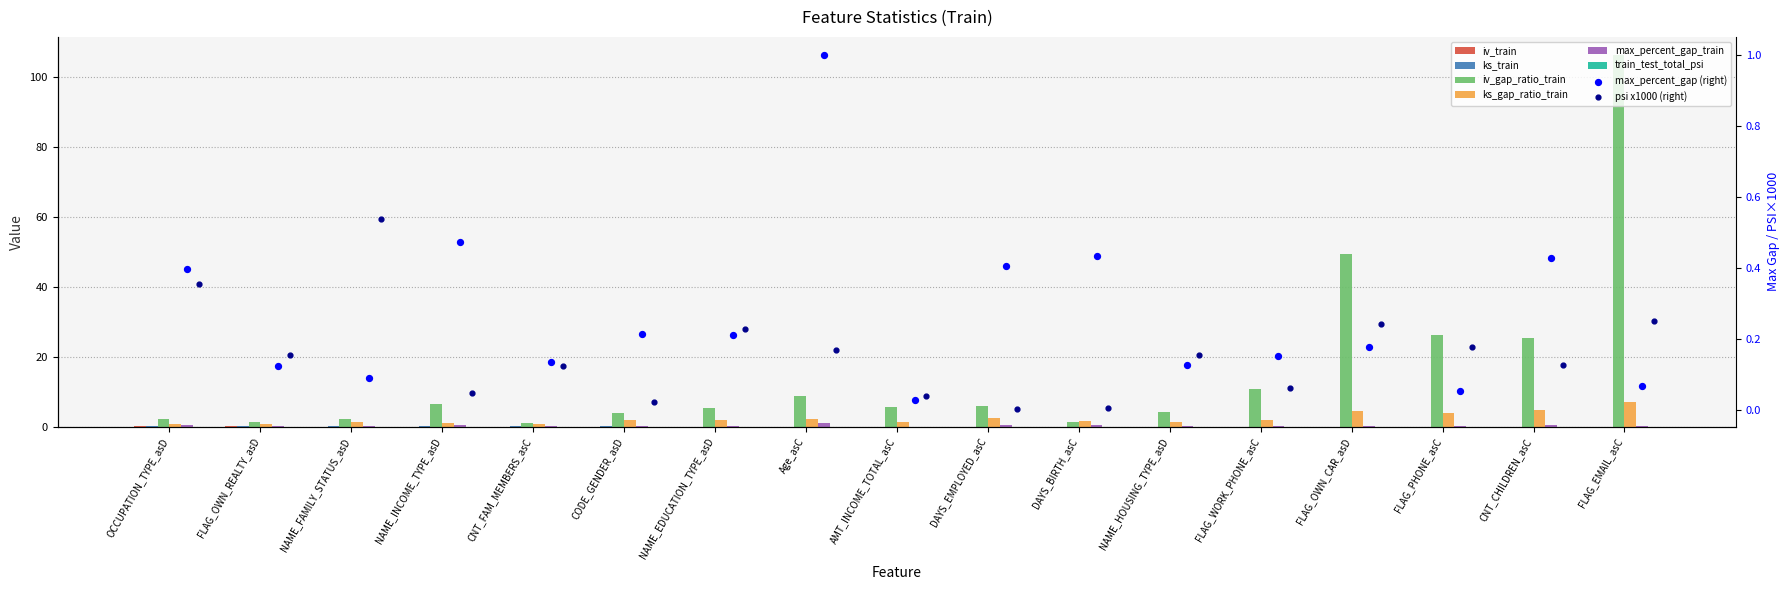

Which series has the largest Y range (max minus min)?

iv_gap_ratio_train